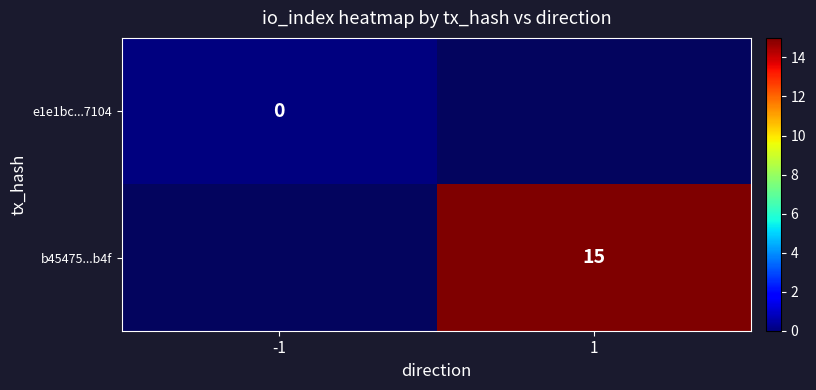

Is the value of b45475...b4f at 1 greater than the value of e1e1bc...7104 at -1?

Yes